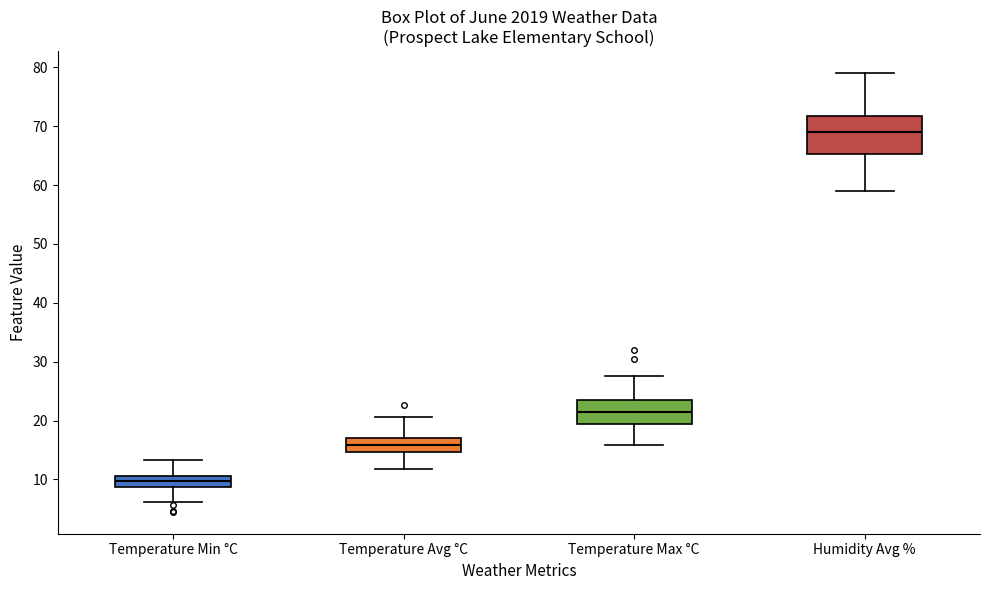

Comparing the boxes themselves (not the whiskers), which one is the tallest?

Humidity Avg %